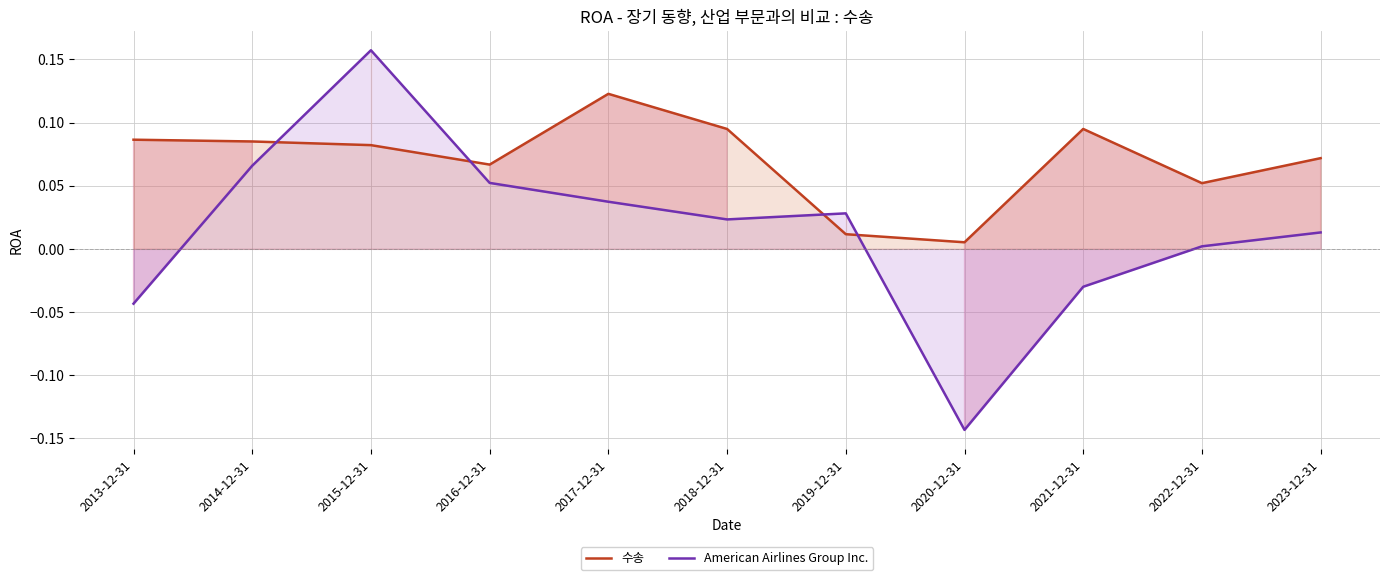

At which category does American Airlines Group Inc. reach its first local valley?

2018-12-31